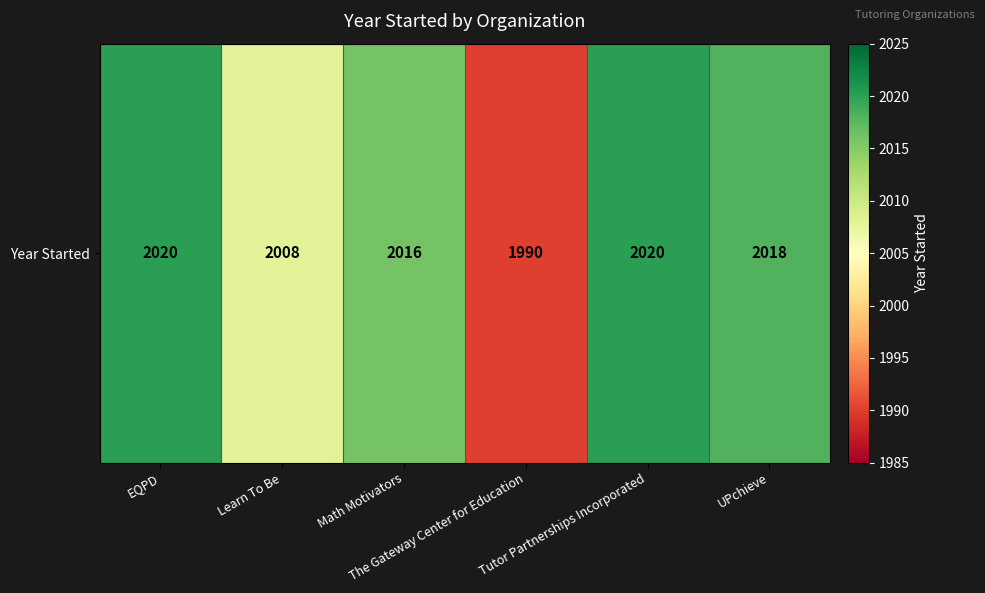

What is the smallest value displayed?

1990